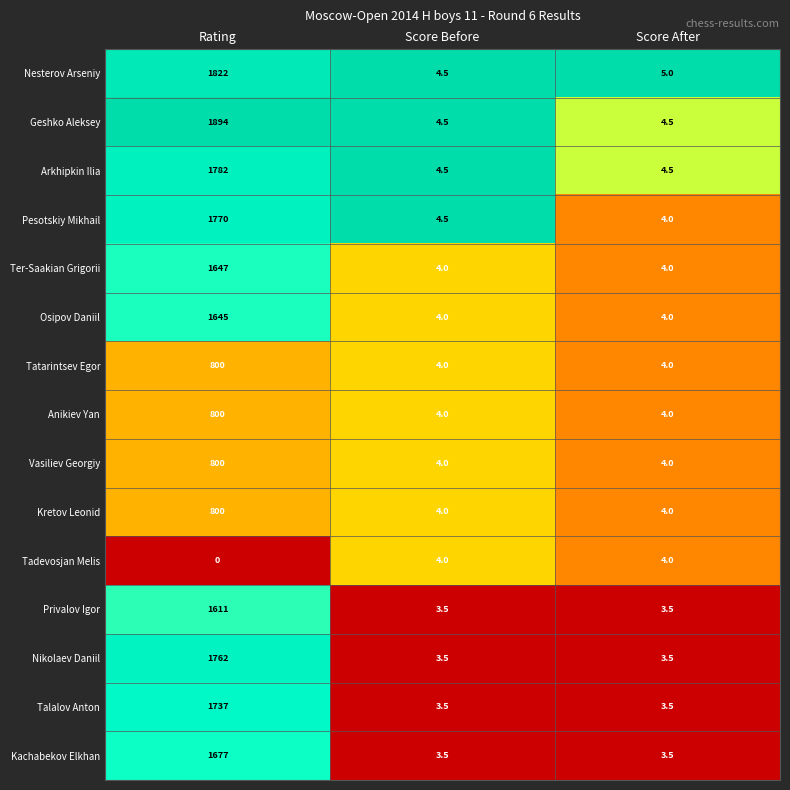

Which series has the widest spread of values?

Geshko Aleksey